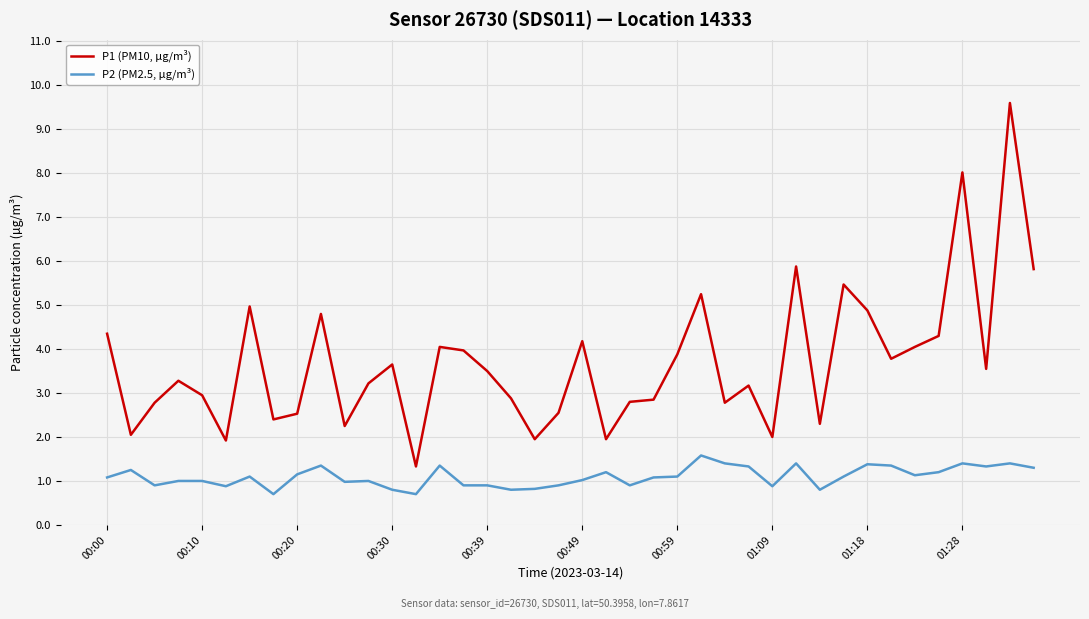

What is the smallest value displayed?

0.7